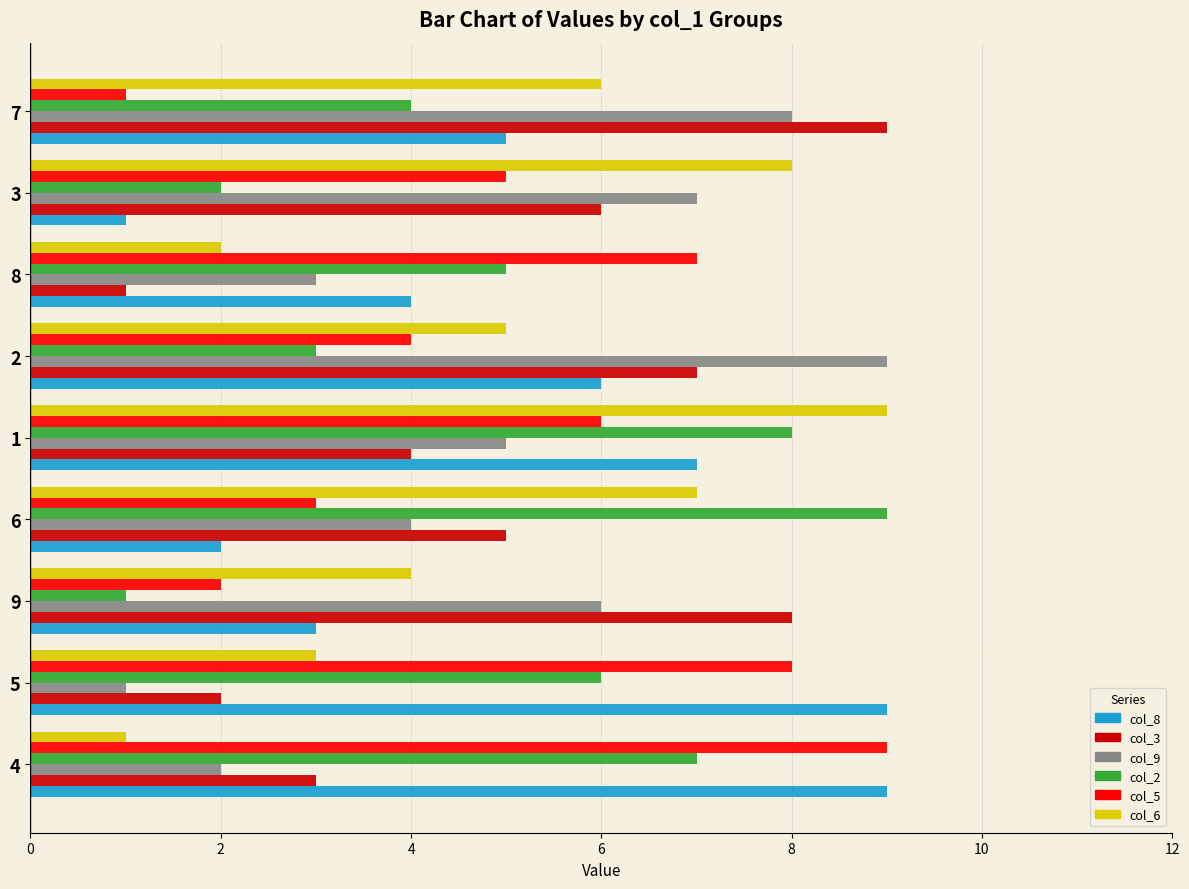

The value of col_5 at 9 is 4. True or false?

False